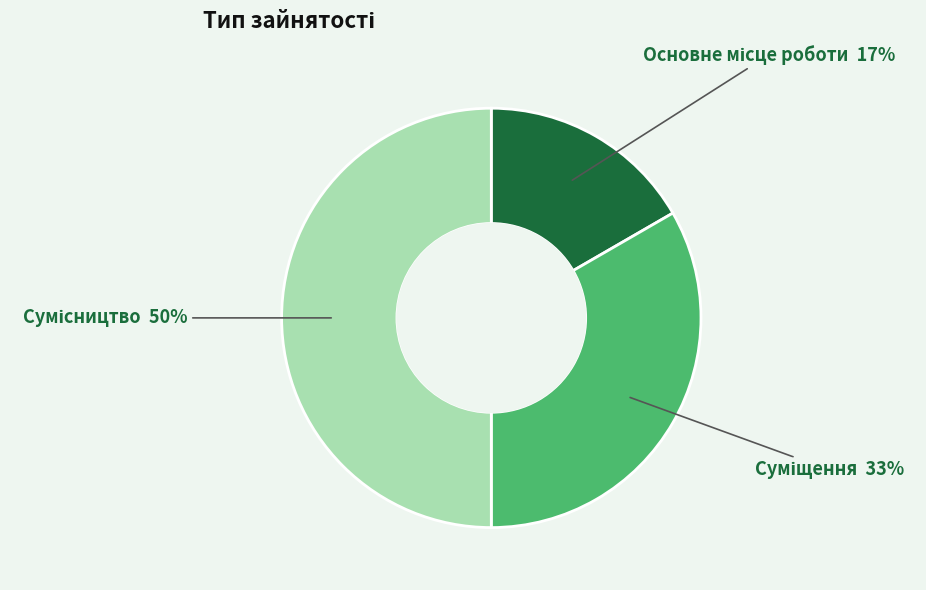

To the nearest percent, what is the average slice percentage?

33%